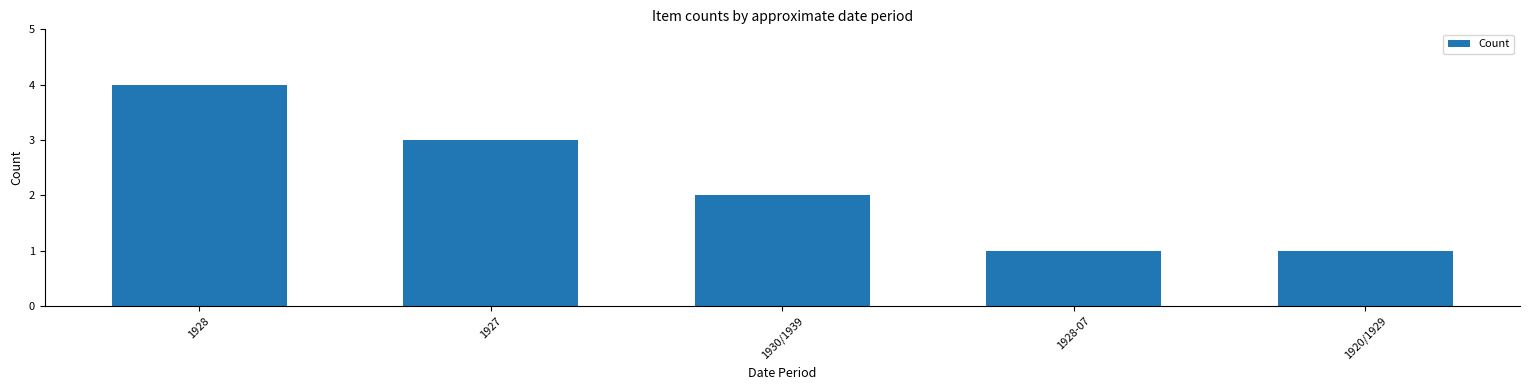

What is the sum of all values?

11